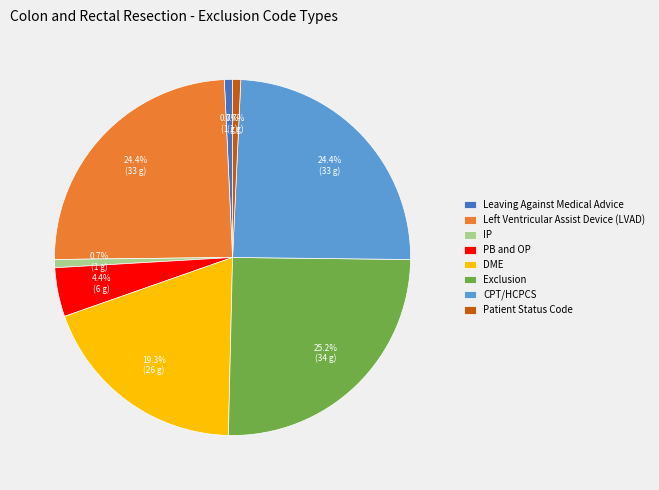

Is it true that Leaving Against Medical Advice is 11% of the pie?

False